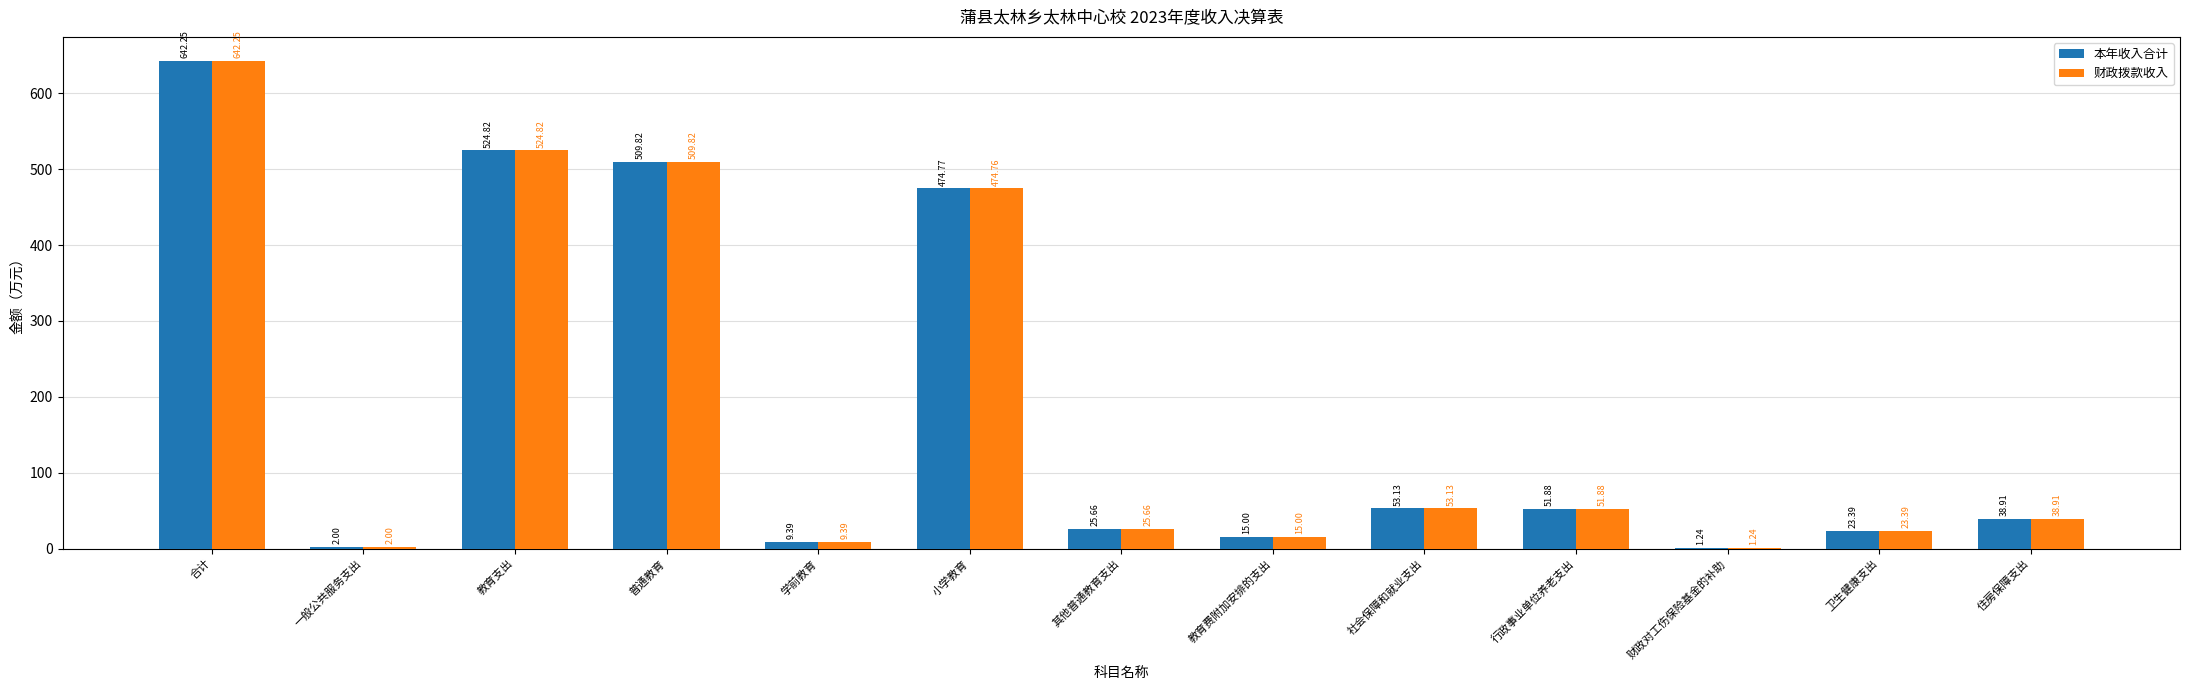

What is the sum of the 本年收入合计 values at 小学教育 and 社会保障和就业支出?

527.9